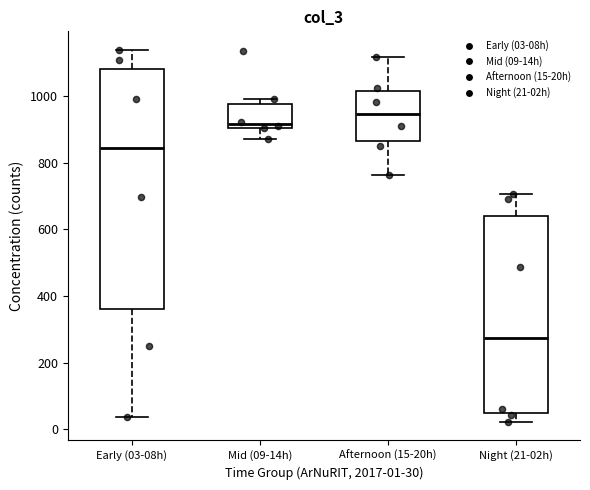

Reading left to right, read every box against the y-axis: the position of its median line, the range the box covers, and the ends of its whiskers. The values are not printed on the chart, so give them approximately, as read against the axis.

Early (03-08h): median 840, box 360 to 1080, whiskers 40 to 1140
Mid (09-14h): median 920, box 900 to 980, whiskers 880 to 1000
Afternoon (15-20h): median 940, box 860 to 1020, whiskers 760 to 1120
Night (21-02h): median 280, box 40 to 640, whiskers 20 to 700